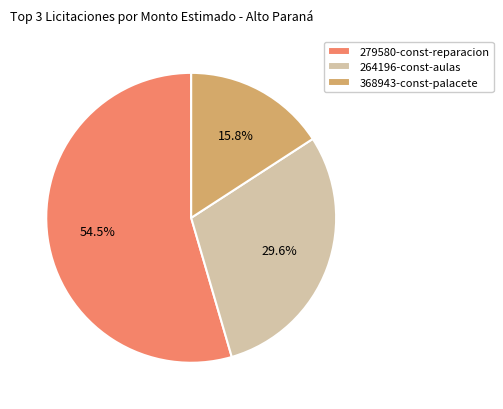

Count the number of slices in the pie.

3